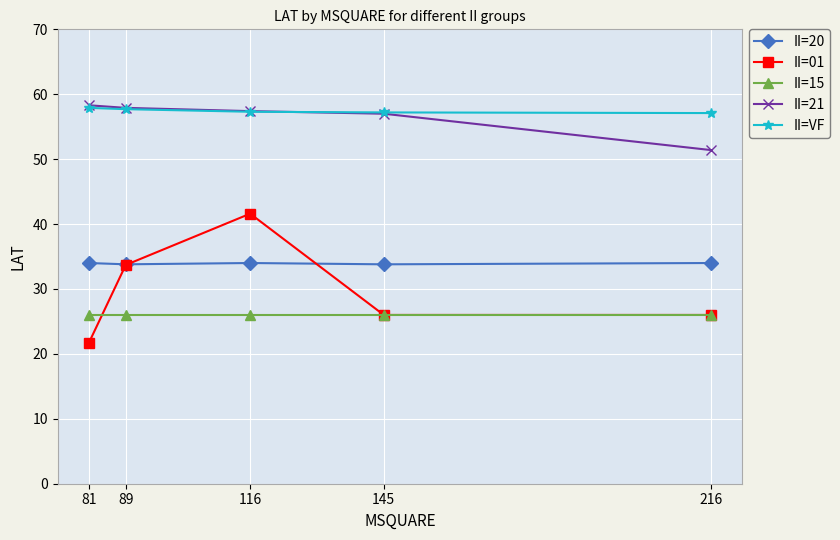

What is the difference between the highest and lowest values at 216?

31.1